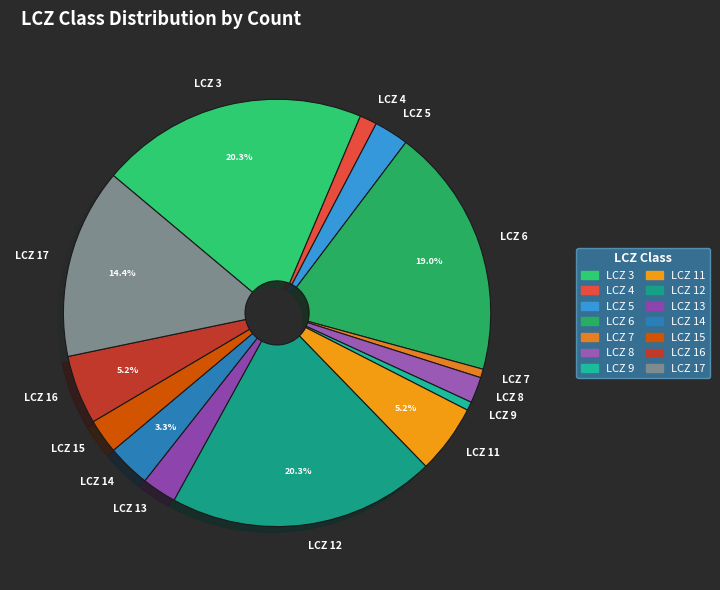

To the nearest percent, what is the difference between the largest and smallest slice percentages?

20%